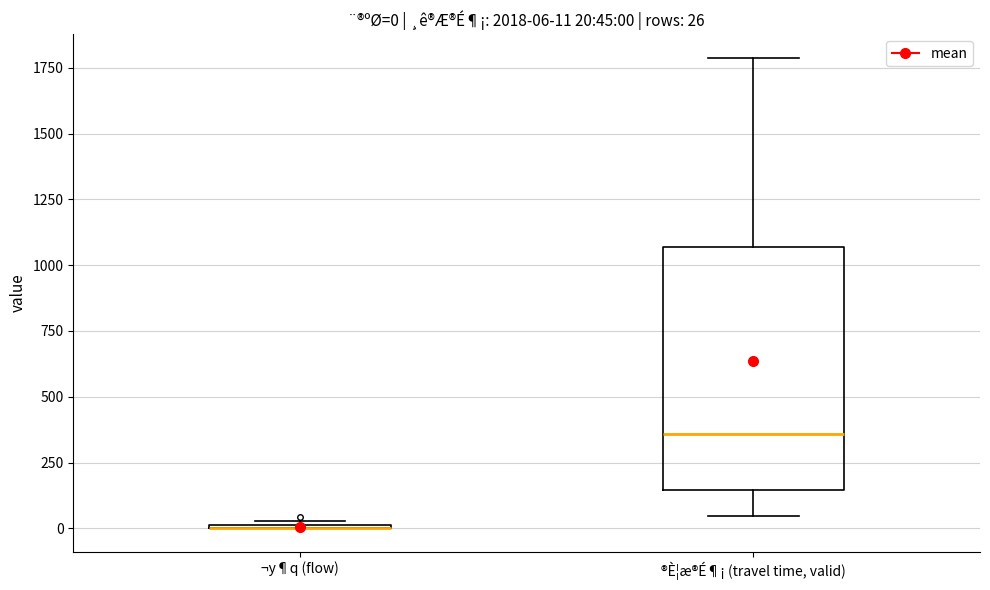

Which box is the tallest, from its lower edge to its upper edge?

®È¦æ®É¶¡ (travel time, valid)